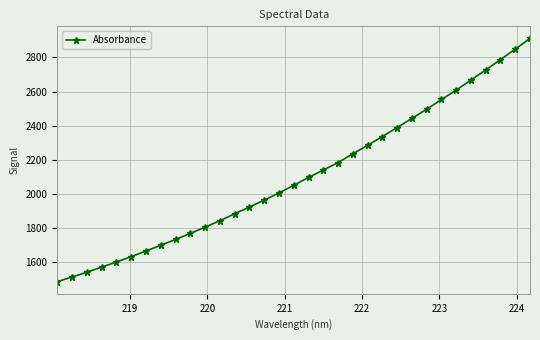

What is the smallest value displayed?

1486.4